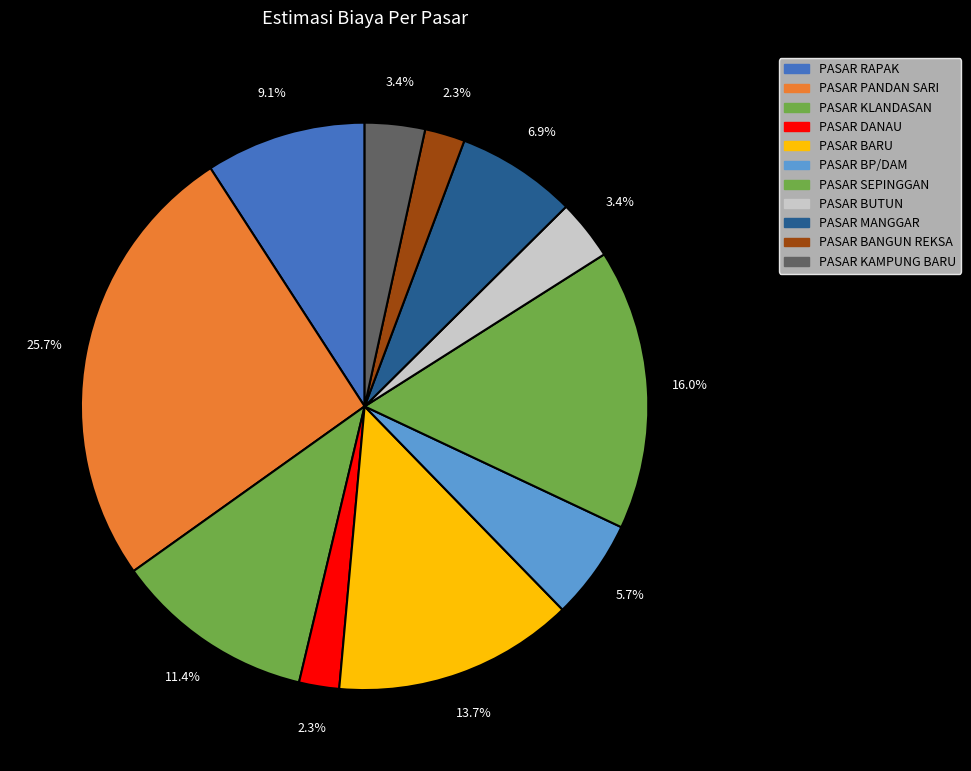

What is the total percentage of PASAR PANDAN SARI and PASAR BANGUN REKSA?

28.0%